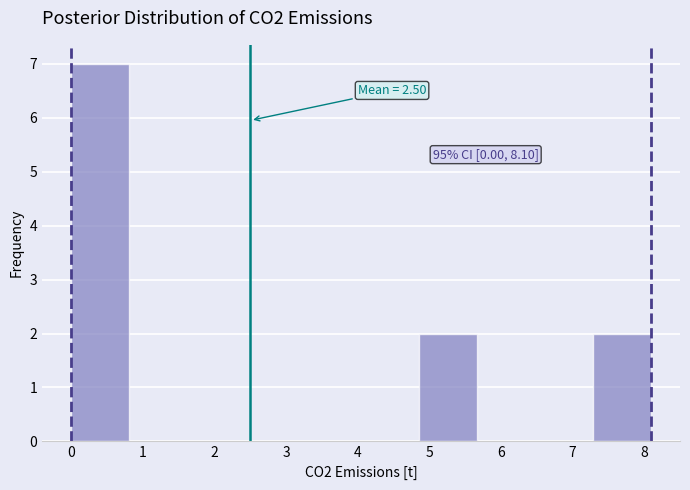

Which range on the x-axis has the tallest bar?

0.0 to 0.8